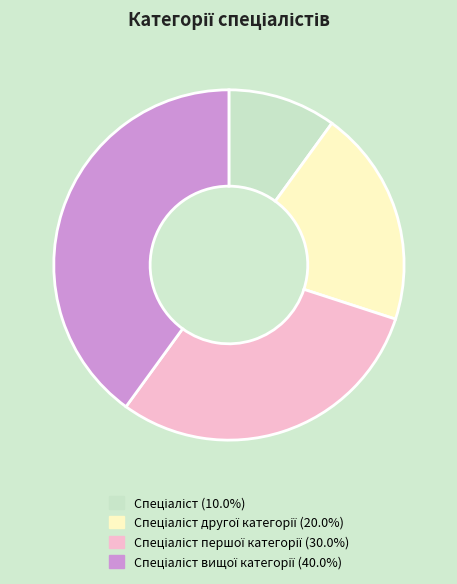

Is there a majority slice in this chart?

No